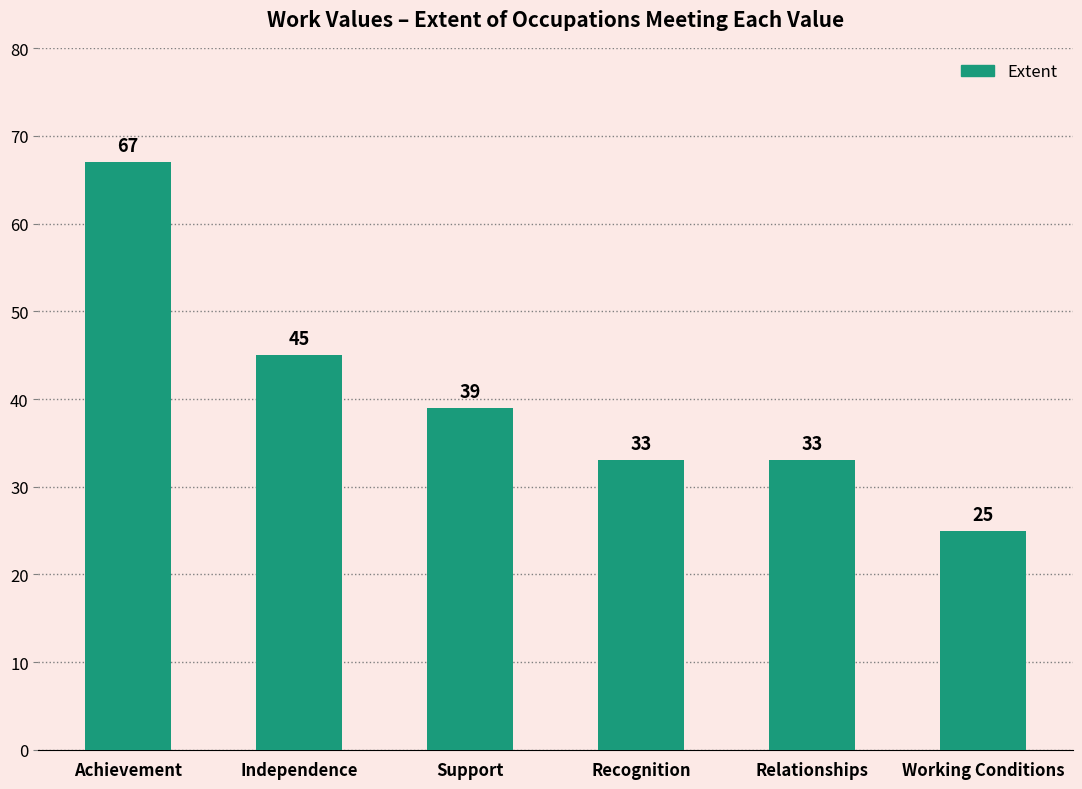

Reading right to left, transcribe all the data shown in this chart.

Working Conditions=25	Relationships=33	Recognition=33	Support=39	Independence=45	Achievement=67